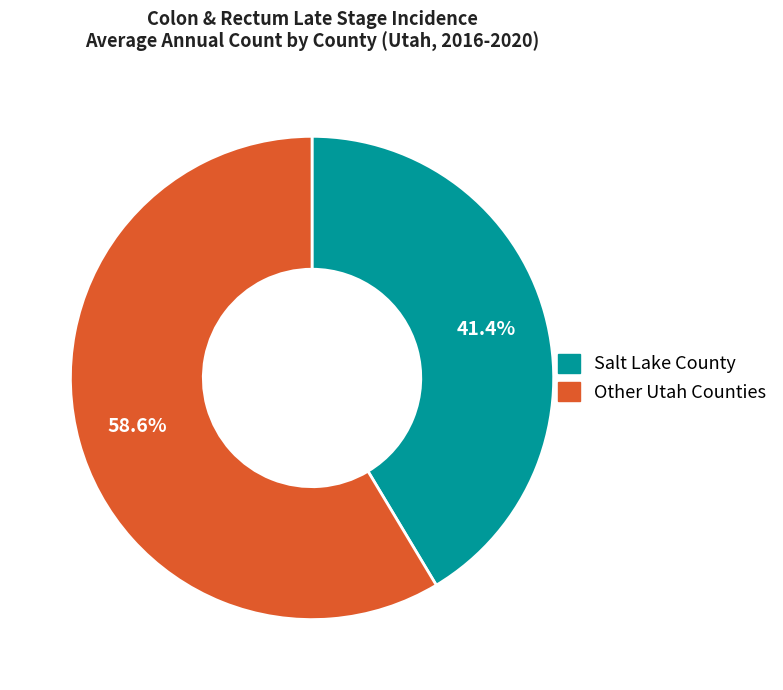

What is the majority slice?

Other Utah Counties